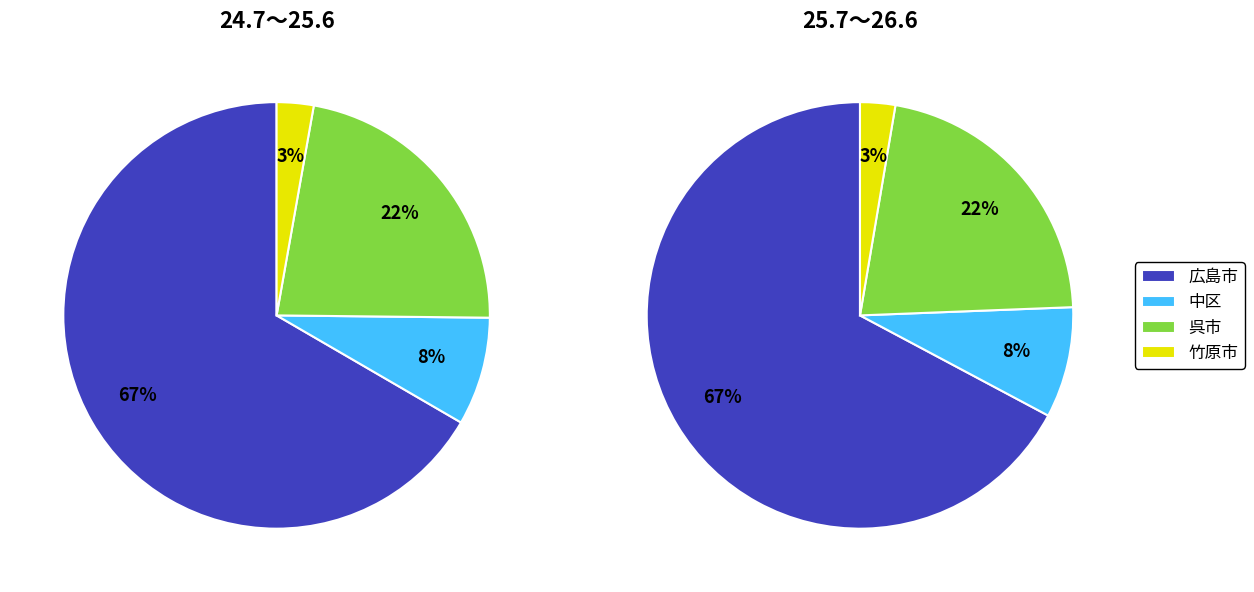

Is there any slice that represents more than half of the pie?

Yes